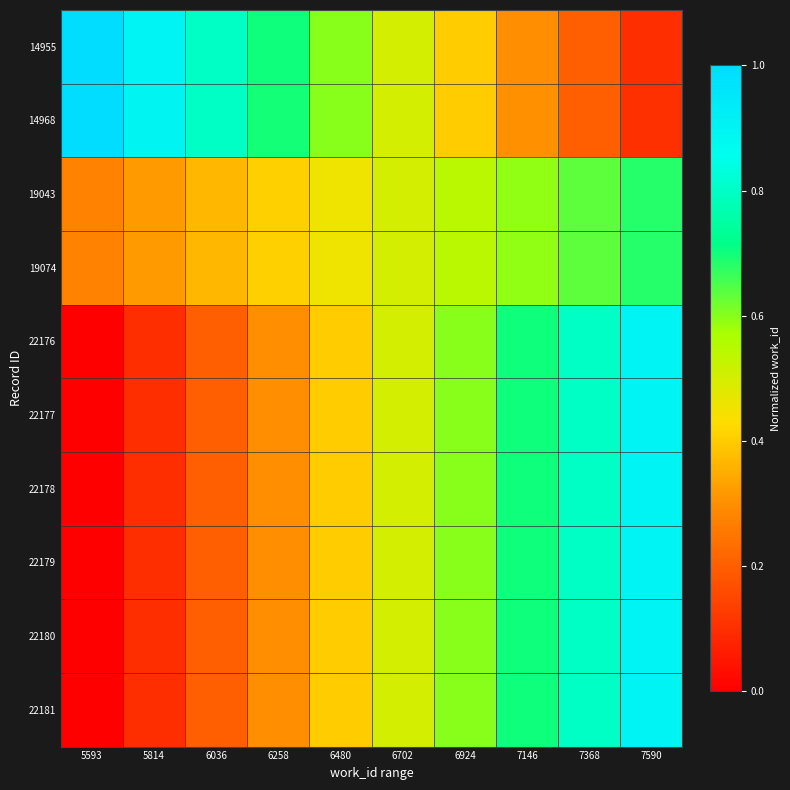

At which category is the sum across all series the highest?

7590